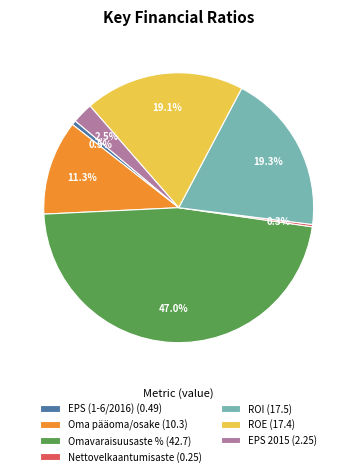

Does ROE represent more than half of the total?

No